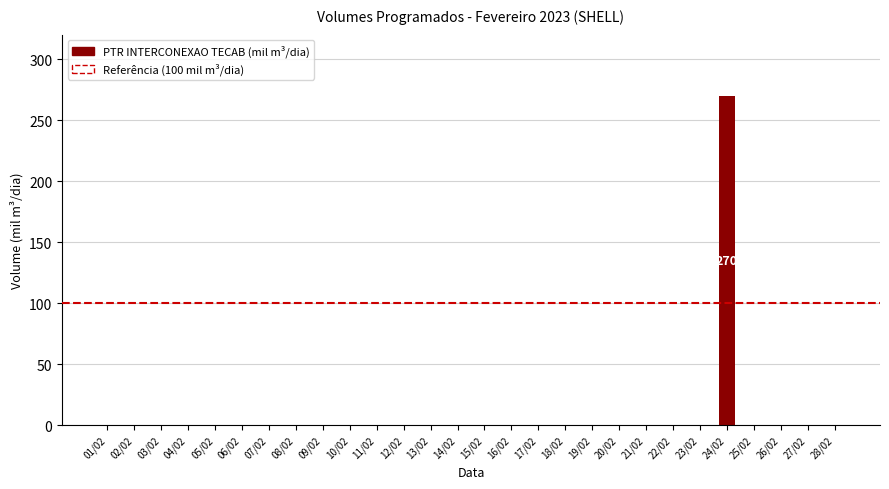

Is it true that the value at 22/02 is 0?

True